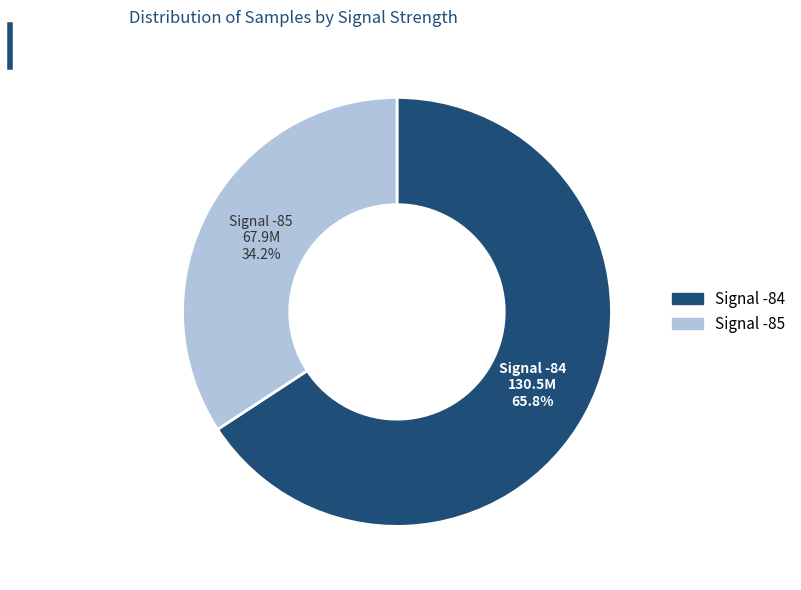

Count the number of slices in the pie.

2